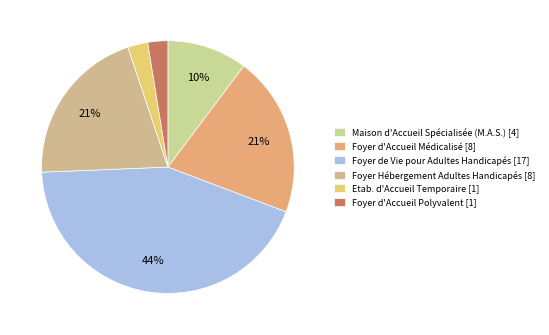

Count the number of slices in the pie.

6